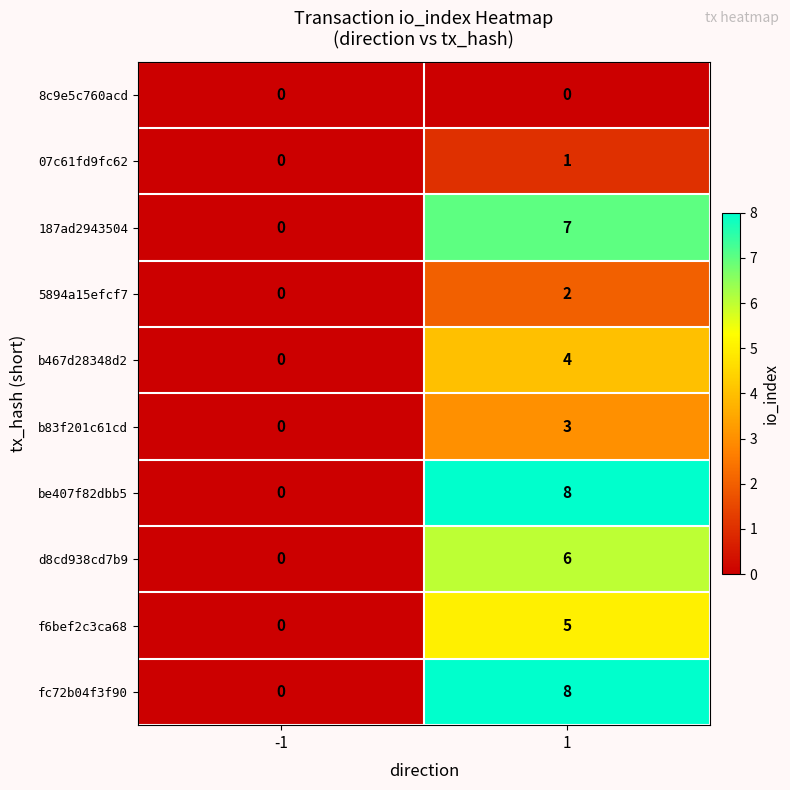

True or false: b83f201c61cd has a value of 3 at 1.

True